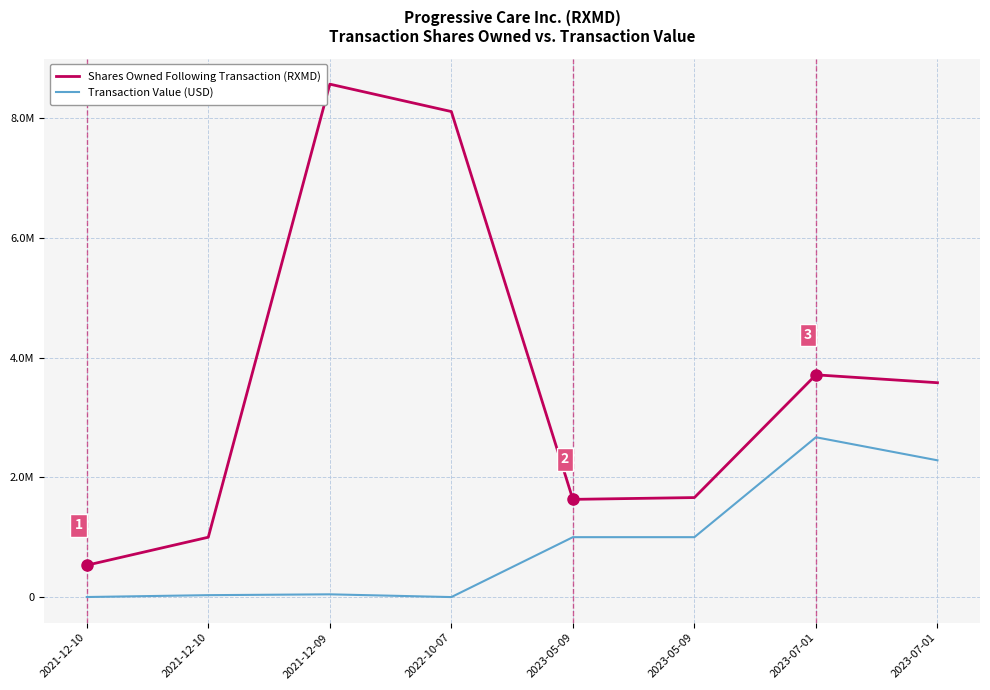

Reading left to right, transcribe all the data shown in this chart.

Shares Owned Following Transaction (RXMD): 532000	1000000	8570487	8112500	1632633	1662633	3713441	3581643
Transaction Value (USD): 1023	32000	45878	0	1001000	1001000	2670445	2285076